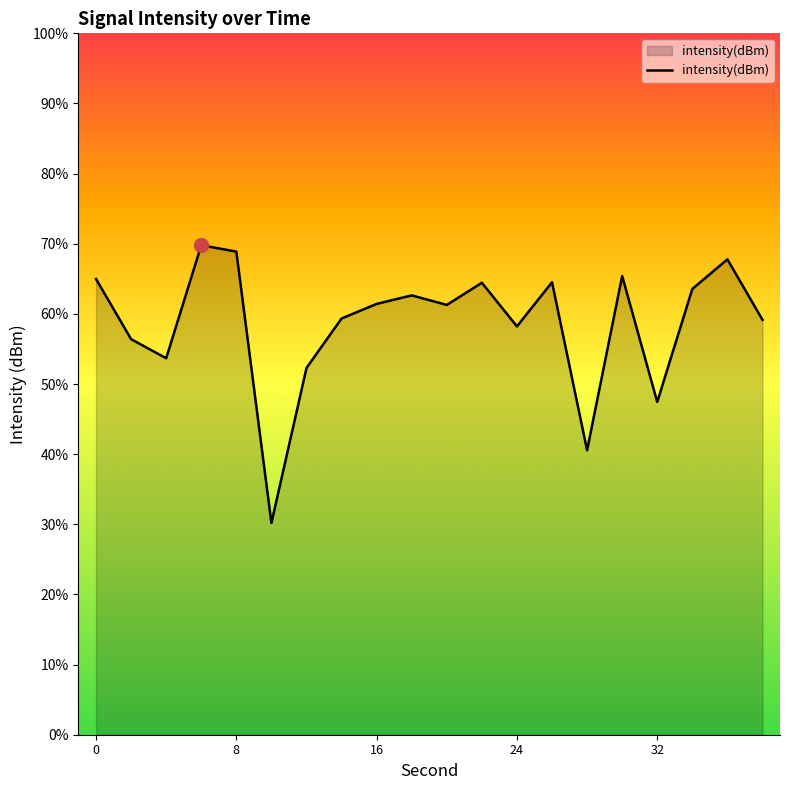

How many points are lower than both their immediate neighbors (excluding endpoints)?

6